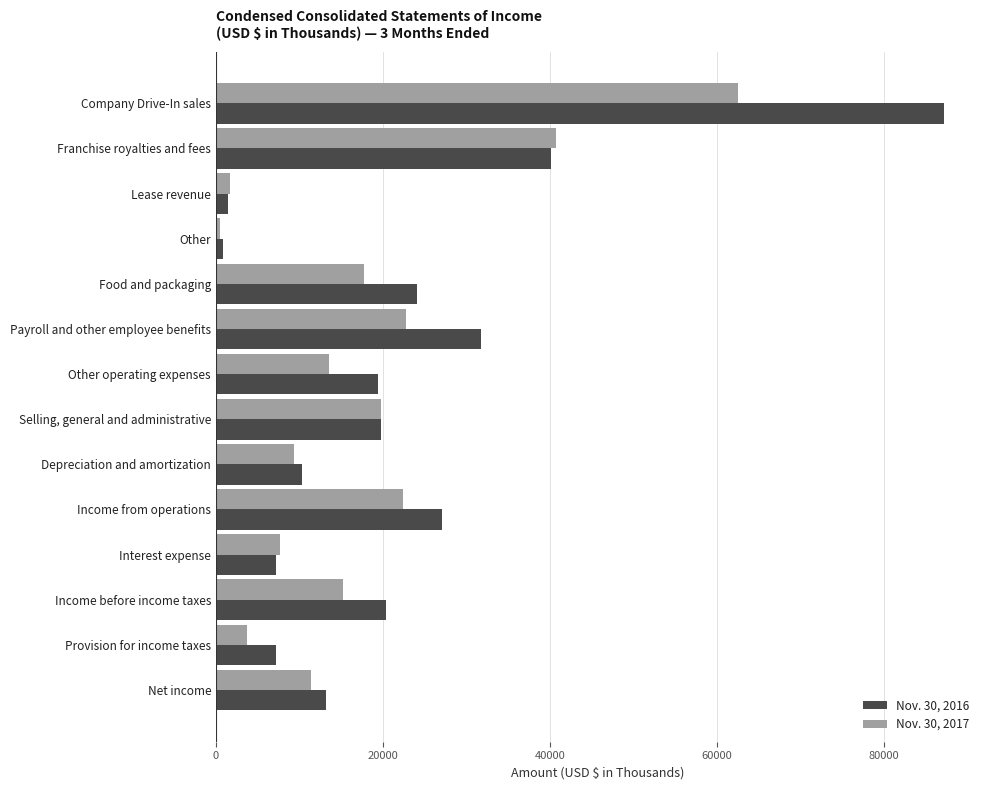

What is the total value across all series at Franchise royalties and fees?

80917